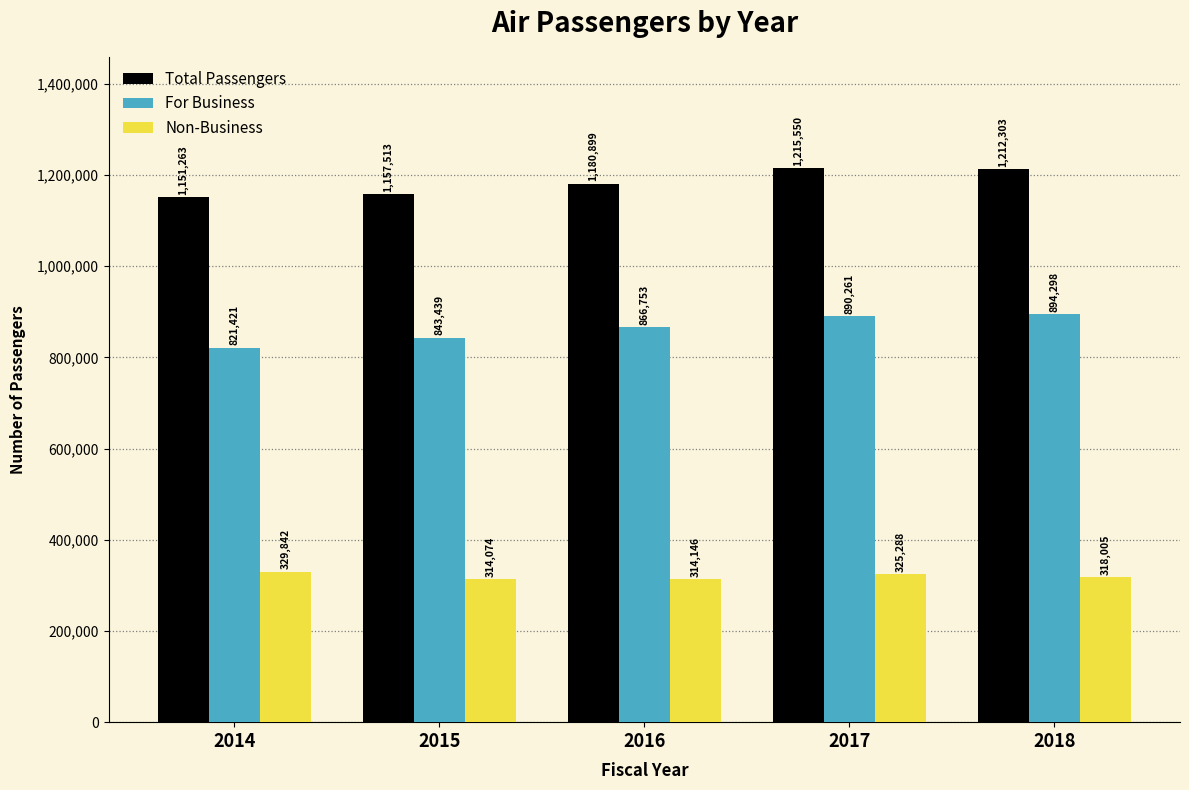

How many values in the For Business series are below 866753?

2